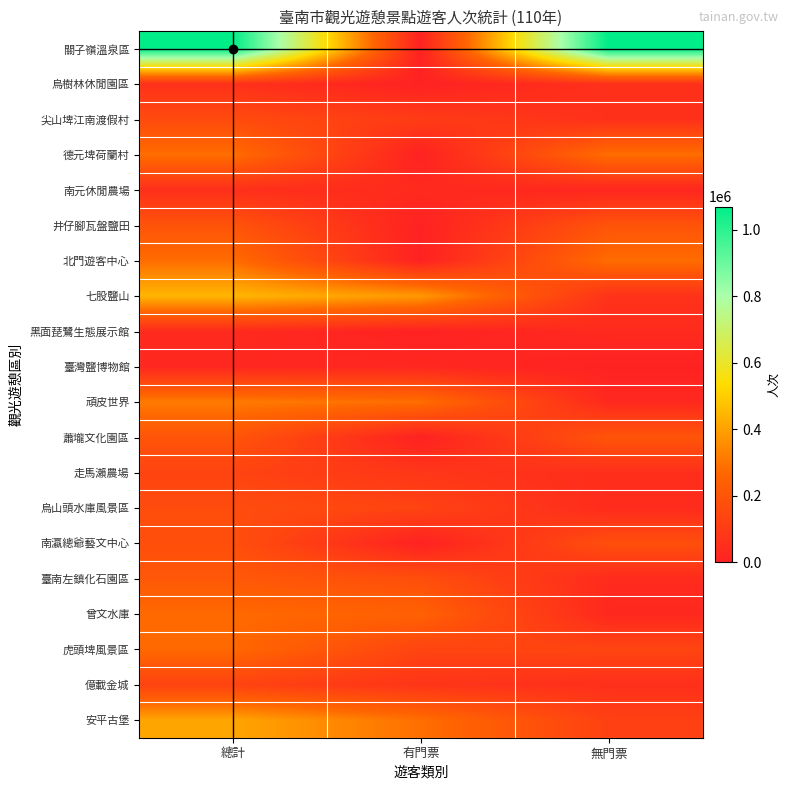

What is the spread (max minus min) of values at 有門票?

381927